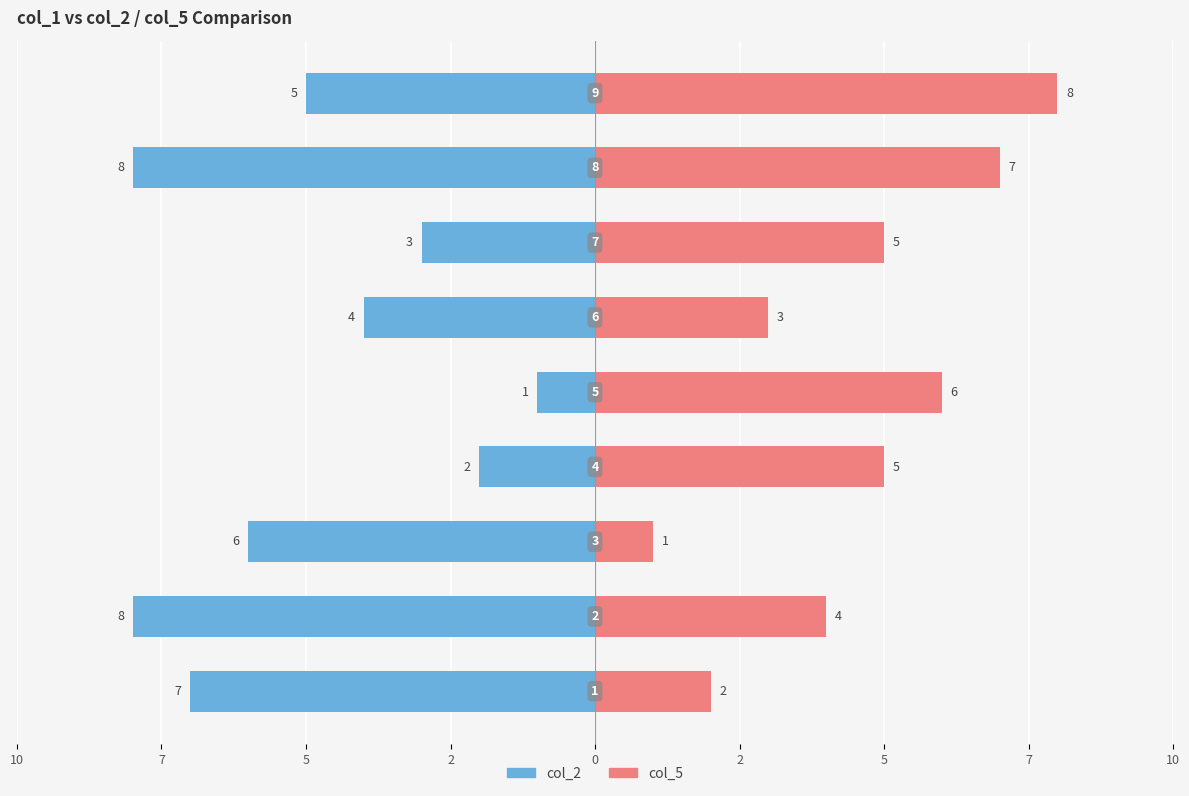

At 10, list the series in order from largest to smallest.

col_5, col_2